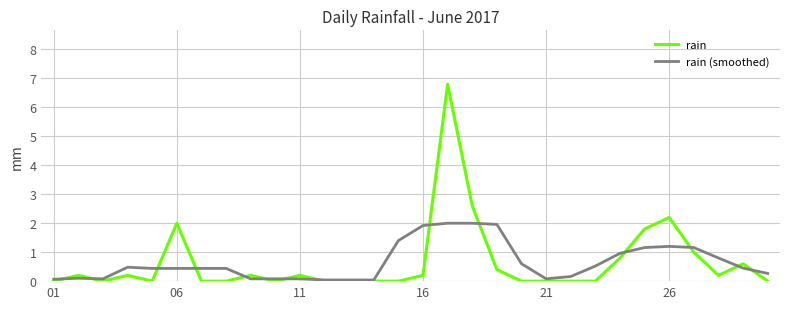

Which series has the widest spread of values?

rain